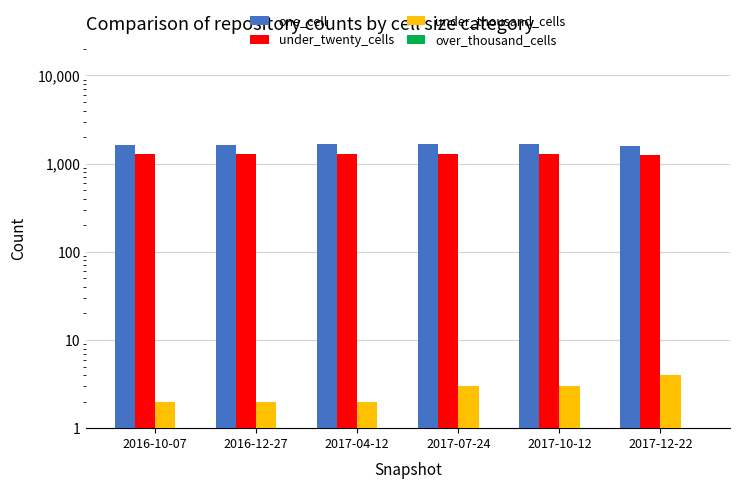

Is it true that over_thousand_cells equals 0 at 2017-04-12?

True